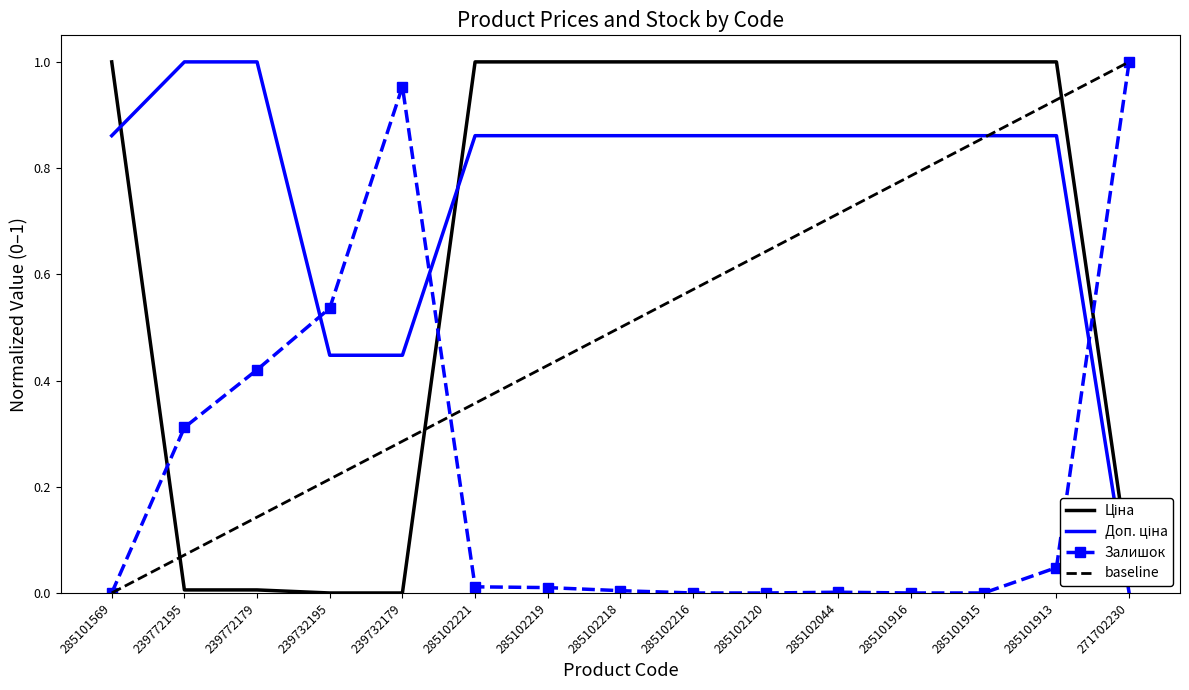

What position from the left is 285102120?

10